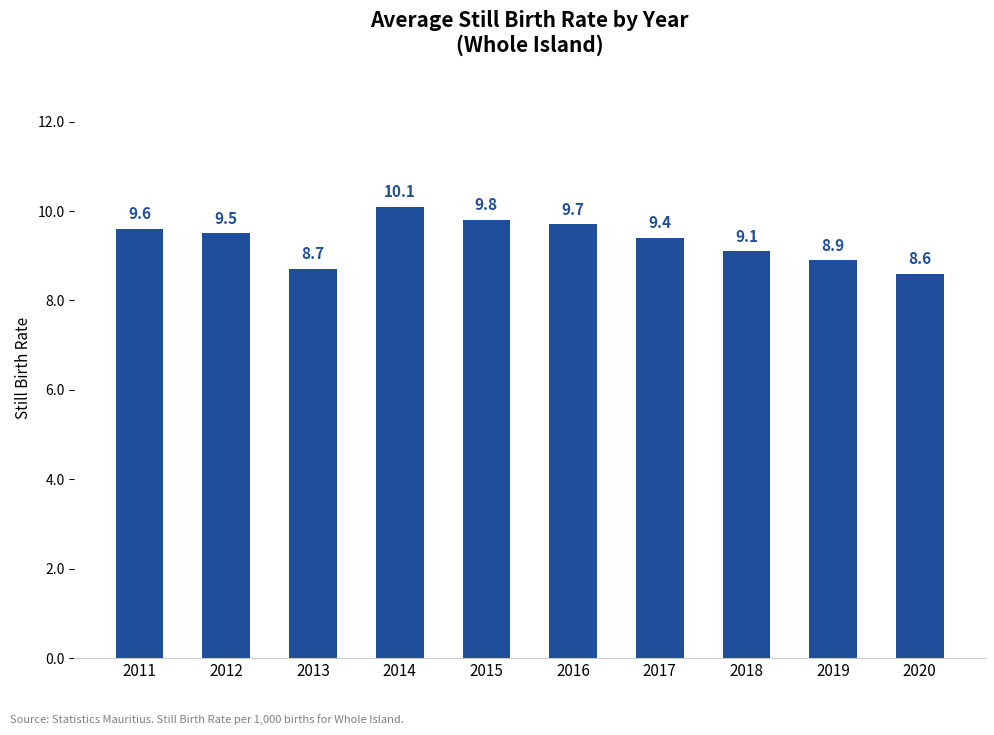

The chart shows a value of 13.0 at 2019. True or false?

False